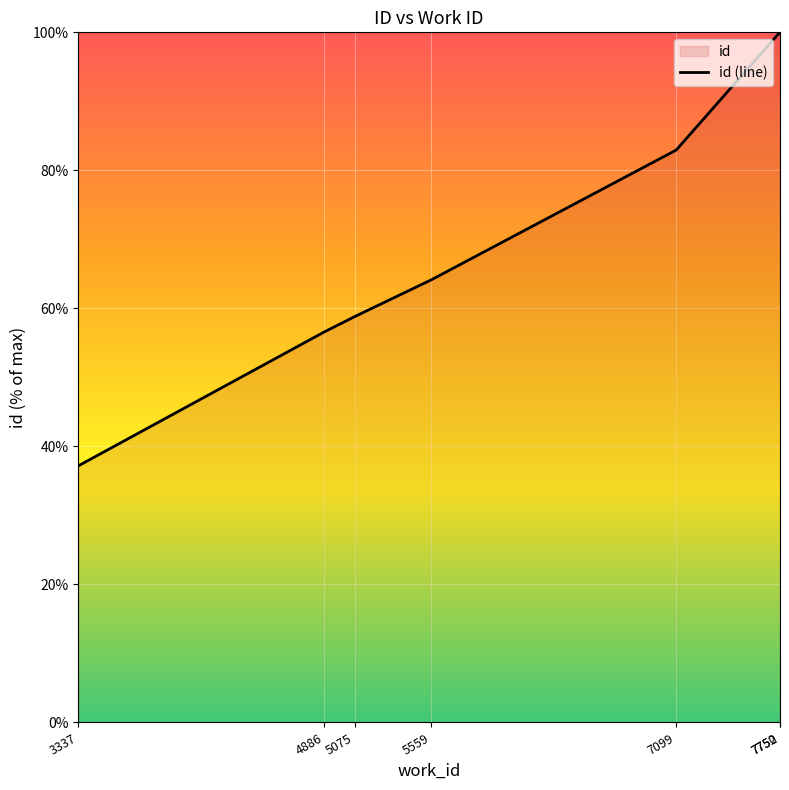

The chart shows a value of 162.3 at 7750. True or false?

False